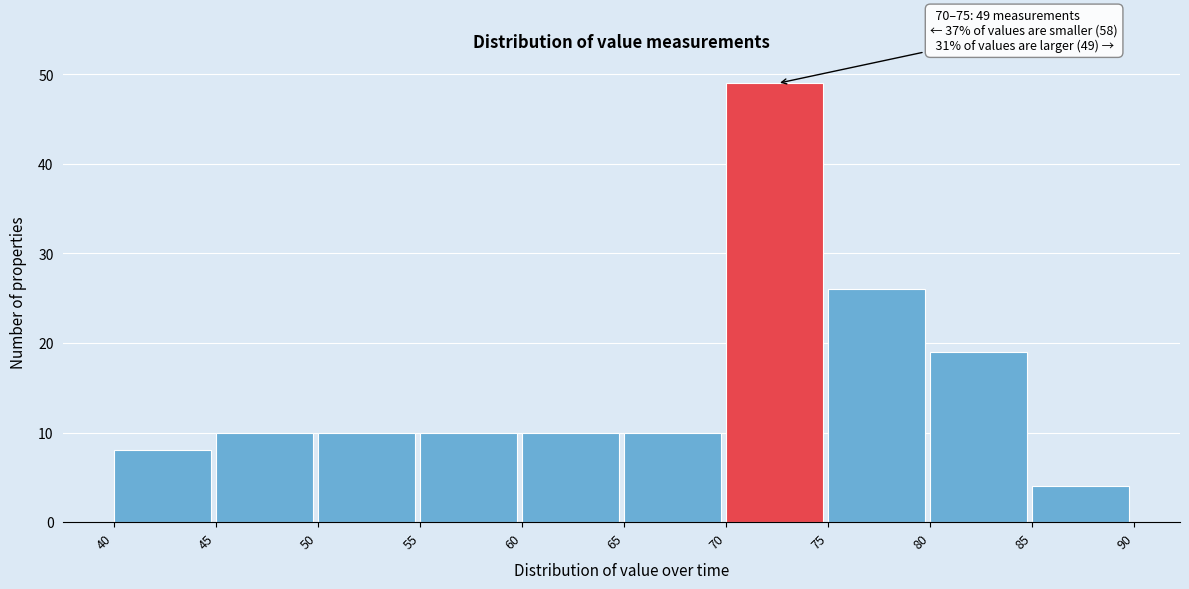

Which range on the x-axis has the tallest bar?

70 to 75